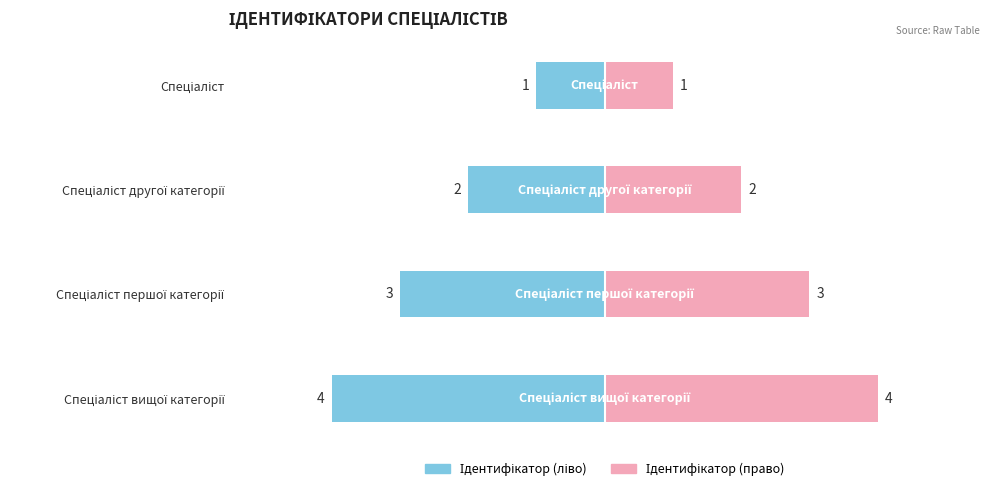

Which series has the widest spread of values?

Ідентифікатор (ліво)